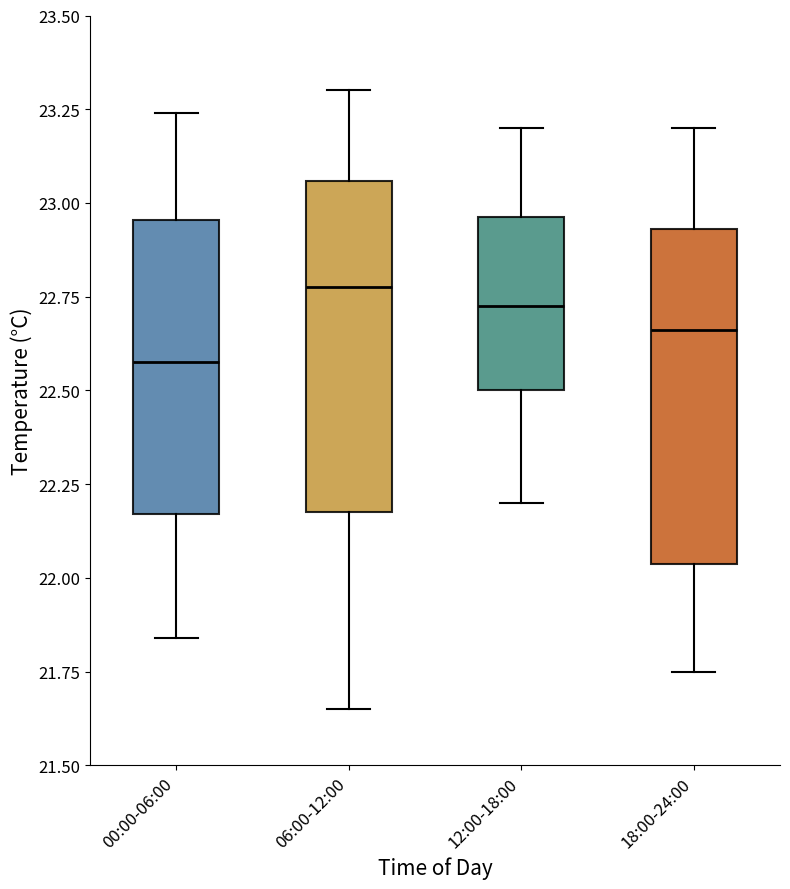

Reading left to right, read every box against the y-axis: the position of its median line, the range the box covers, and the ends of its whiskers. The values are not printed on the chart, so give them approximately, as read against the axis.

00:00-06:00: median 22.60, box 22.15 to 22.95, whiskers 21.85 to 23.25
06:00-12:00: median 22.80, box 22.20 to 23.05, whiskers 21.65 to 23.30
12:00-18:00: median 22.75, box 22.50 to 22.95, whiskers 22.20 to 23.20
18:00-24:00: median 22.65, box 22.05 to 22.95, whiskers 21.75 to 23.20